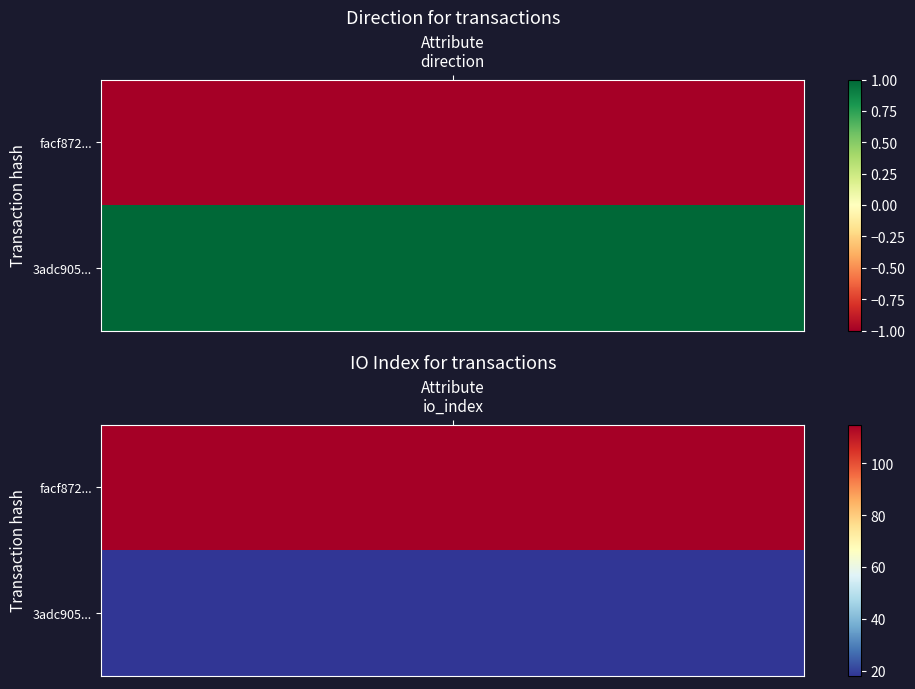

List the series in order of their peak value, lowest first.

3adc9059a43e5fdb870cbb91970719865ad706a, facf872583cdf52a18e01905e67143f81c7bc15